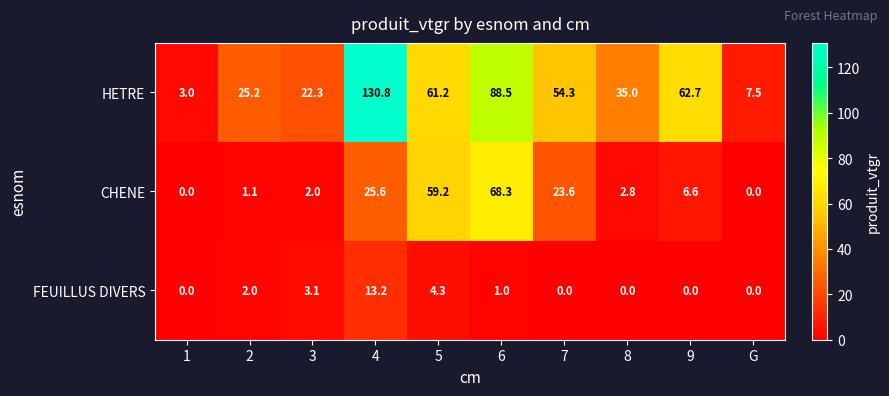

What is the sum of the HETRE values at 2 and 4?

156.0